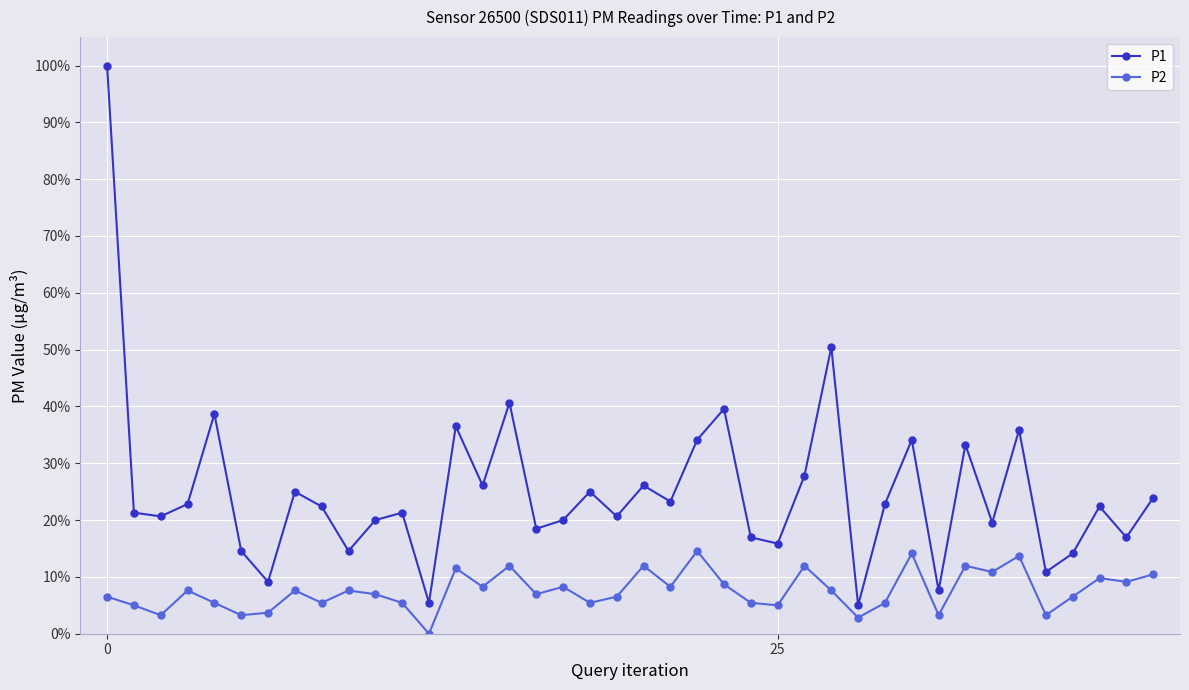

What is the highest value of the P1 series?

1.0